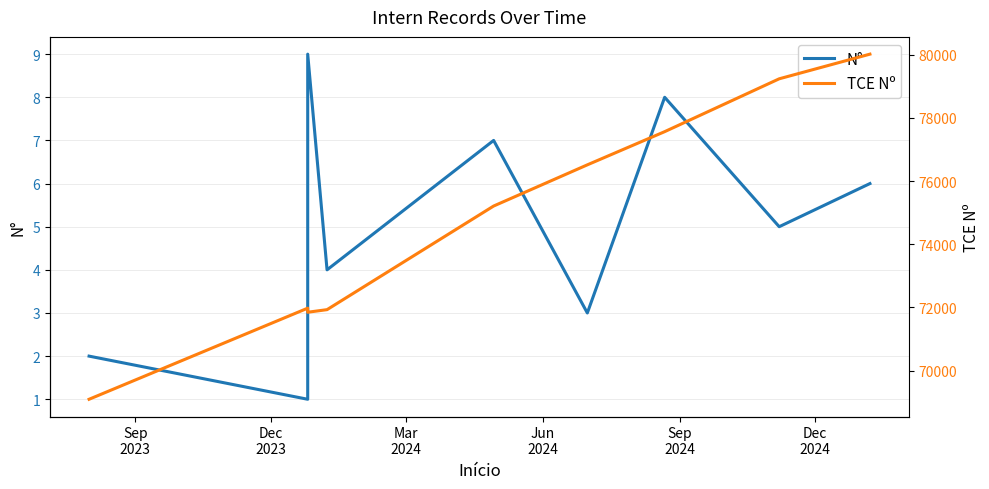

How many interior local valleys does the N° series have?

4